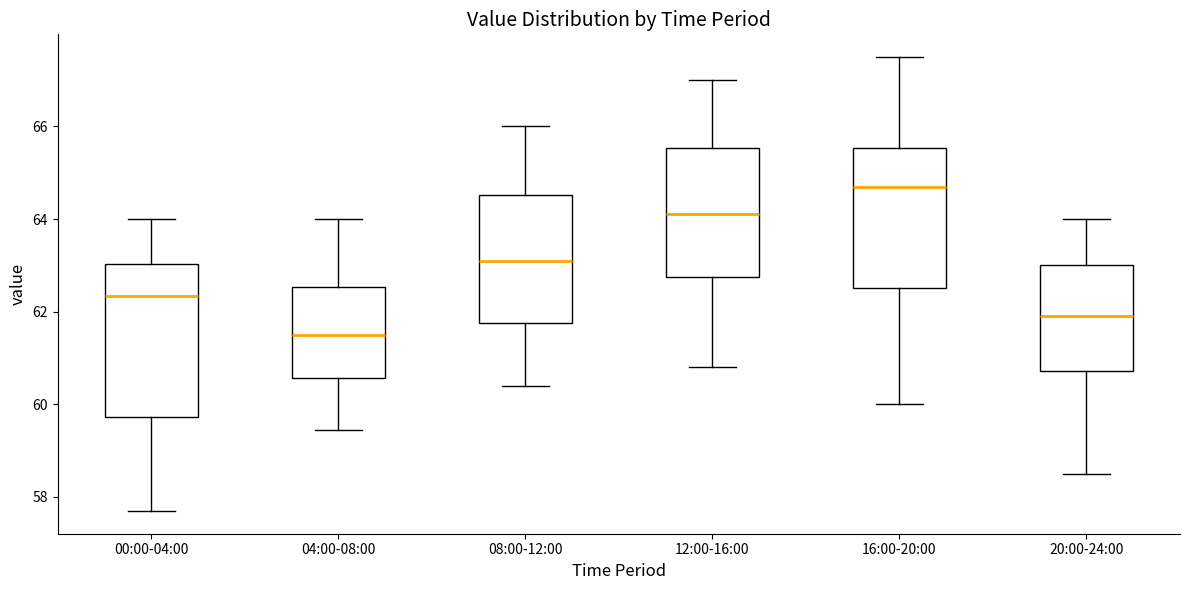

Reading left to right, transcribe this box plot: for each box, give where its median line is, the range the box spans, and where its two whiskers end, as read against the y-axis. The values are not printed on the chart, so give them approximately, as read against the axis.

00:00-04:00: median 62.4, box 59.8 to 63.0, whiskers 57.6 to 64.0
04:00-08:00: median 61.6, box 60.6 to 62.6, whiskers 59.4 to 64.0
08:00-12:00: median 63.2, box 61.8 to 64.6, whiskers 60.4 to 66.0
12:00-16:00: median 64.2, box 62.8 to 65.6, whiskers 60.8 to 67.0
16:00-20:00: median 64.8, box 62.6 to 65.6, whiskers 60.0 to 67.6
20:00-24:00: median 62.0, box 60.8 to 63.0, whiskers 58.6 to 64.0